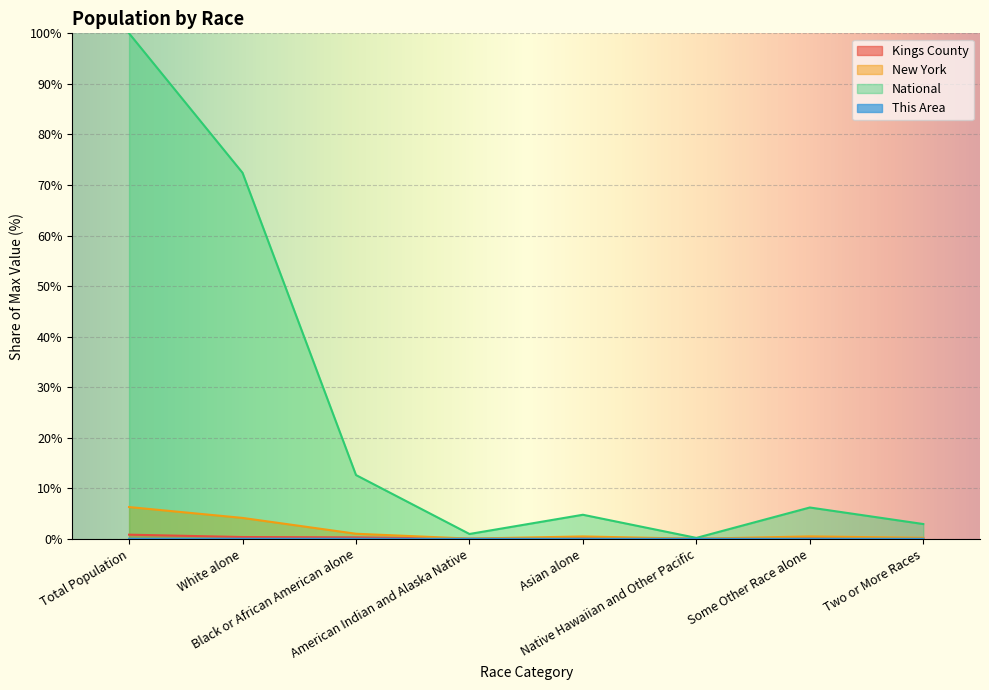

Rank the series at Two or More Races from highest to lowest value.

National, New York, Kings County, This Area